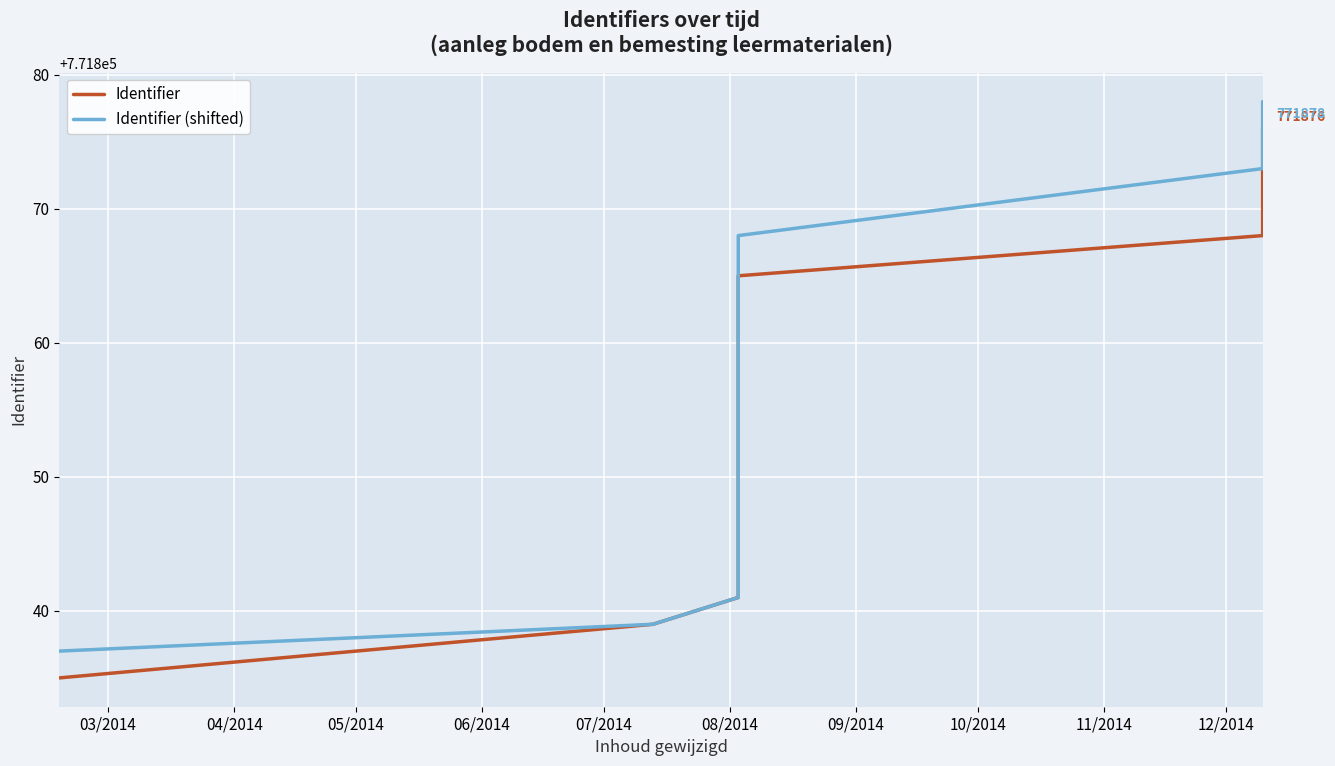

Is the value of Identifier at 12 greater than the value of Identifier (shifted) at 04/2014?

Yes